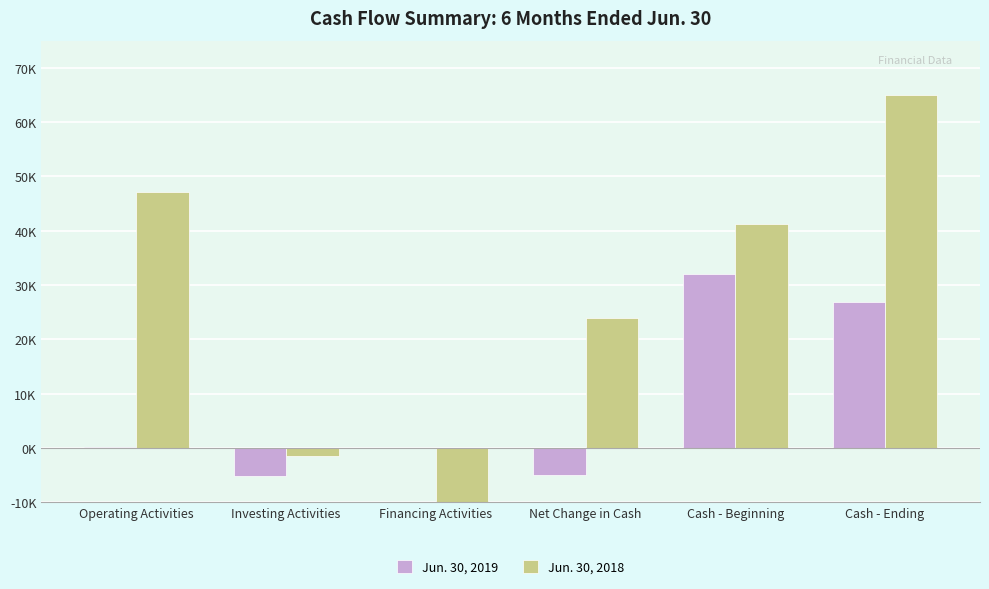

What is the label of the 5th bar from the right?

Investing Activities